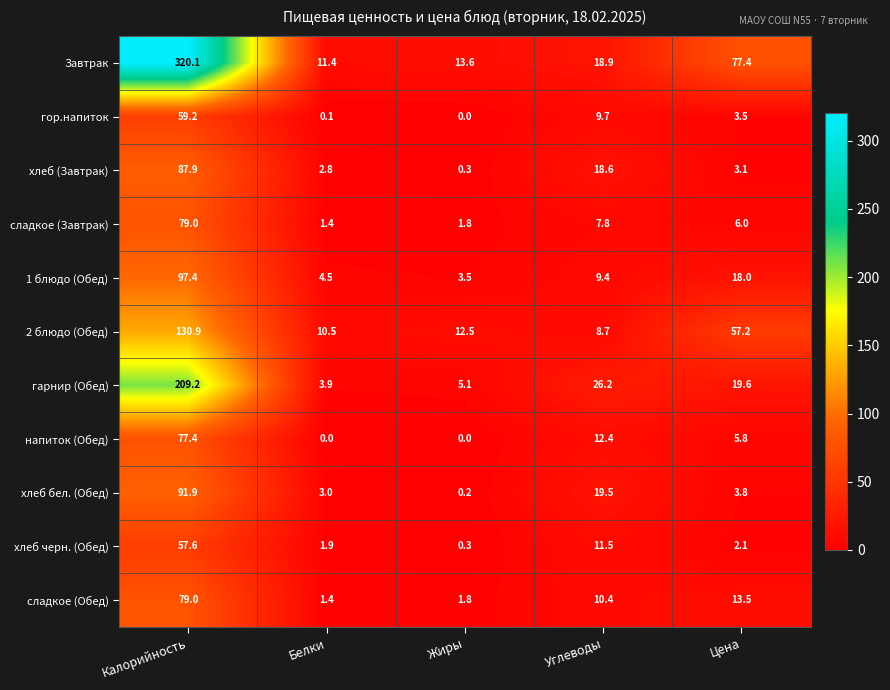

What is the total value across all series at Белки?

40.9